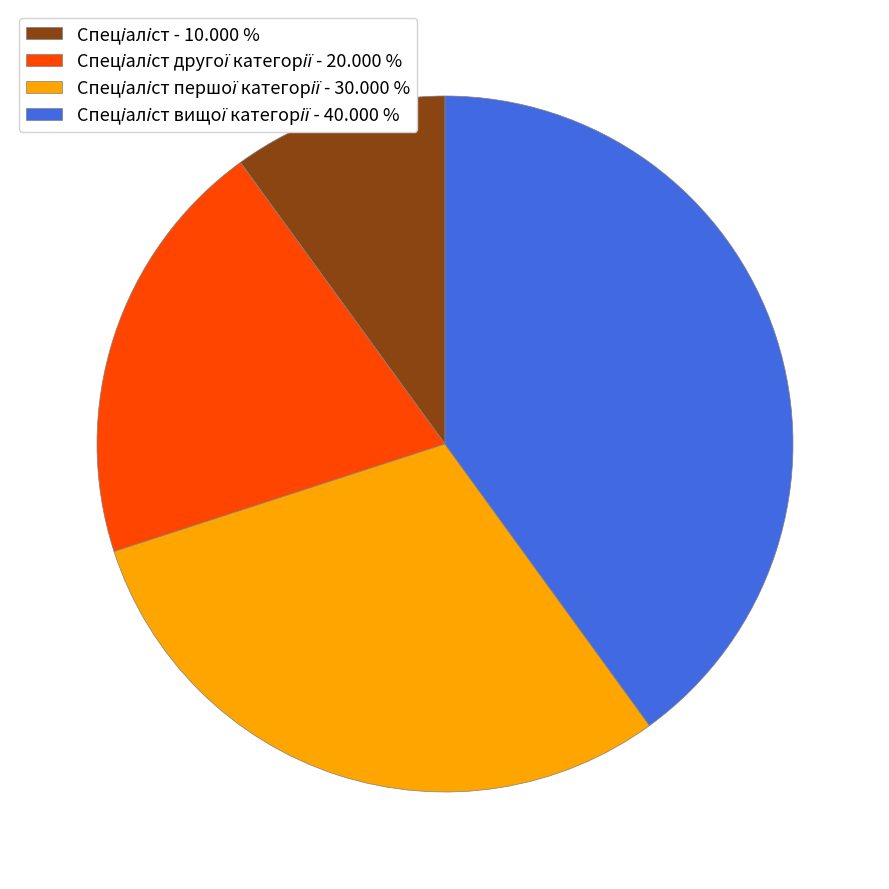

How many segments does this pie chart have?

4